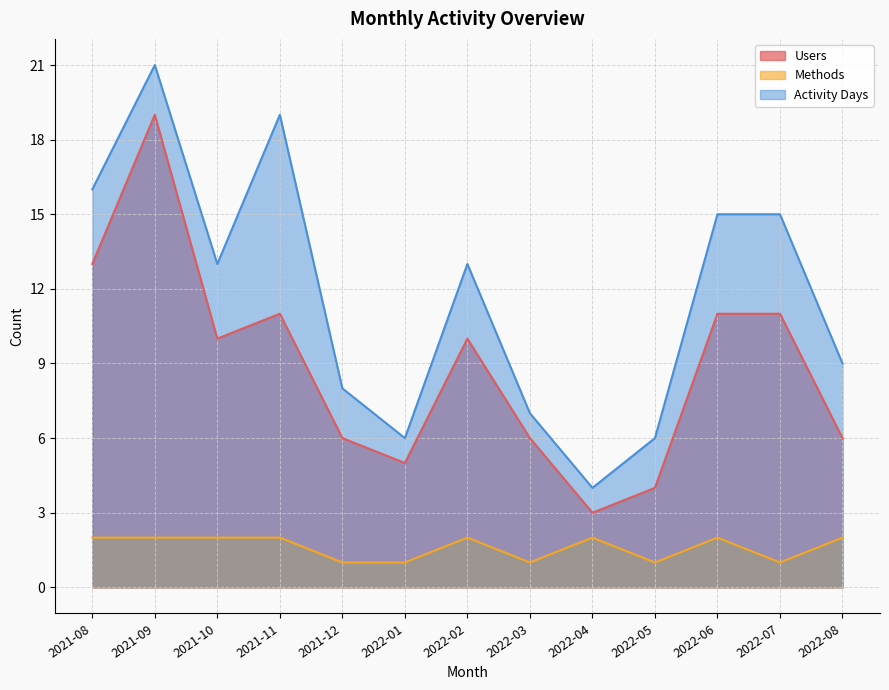

Reading right to left, transcribe all the data shown in this chart.

Users: 2022-08=6	2022-07=11	2022-06=11	2022-05=4	2022-04=3	2022-03=6	2022-02=10	2022-01=5	2021-12=6	2021-11=11	2021-10=10	2021-09=19	2021-08=13
Methods: 2022-08=2	2022-07=1	2022-06=2	2022-05=1	2022-04=2	2022-03=1	2022-02=2	2022-01=1	2021-12=1	2021-11=2	2021-10=2	2021-09=2	2021-08=2
Activity Days: 2022-08=9	2022-07=15	2022-06=15	2022-05=6	2022-04=4	2022-03=7	2022-02=13	2022-01=6	2021-12=8	2021-11=19	2021-10=13	2021-09=21	2021-08=16